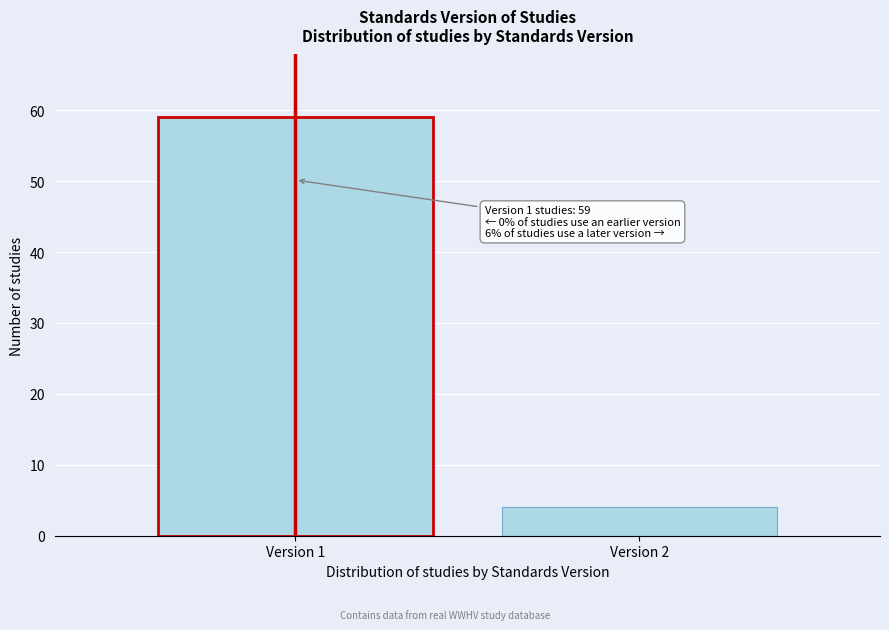

Reading left to right, transcribe all the data shown in this chart.

59	4